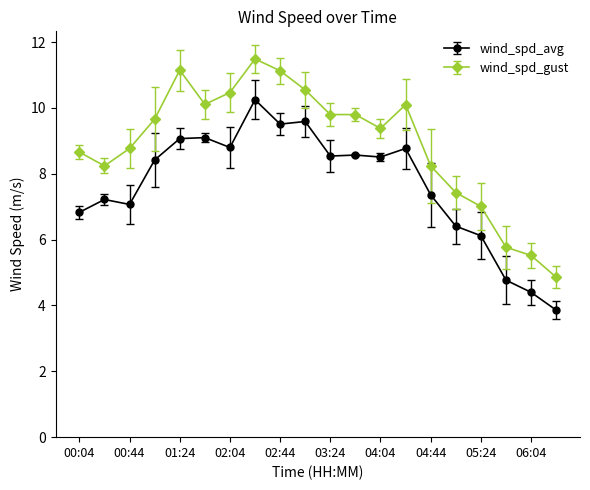

Which series has the widest spread of values?

wind_spd_gust